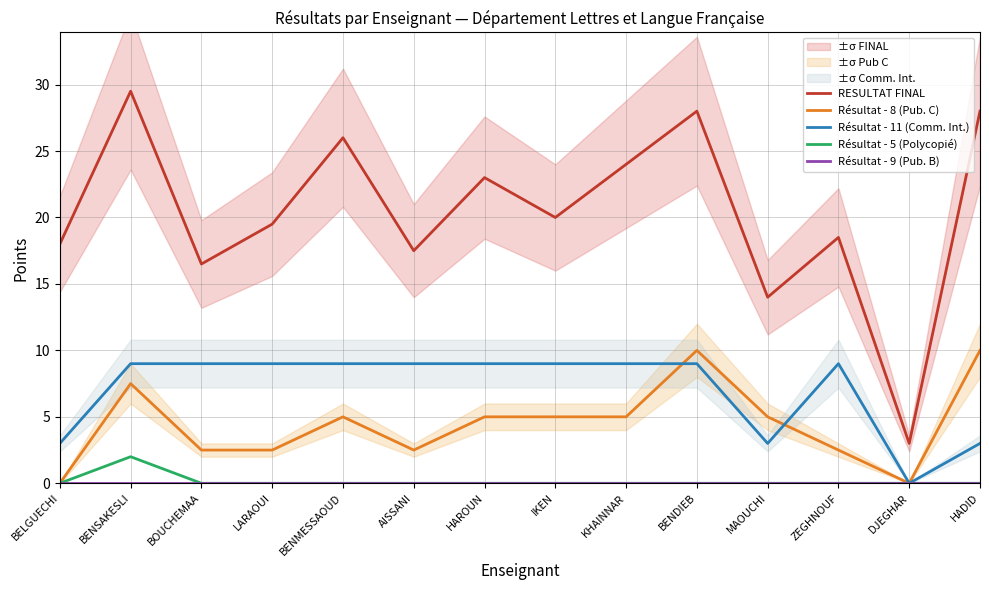

At how many categories does at least one series exceed 12?

13